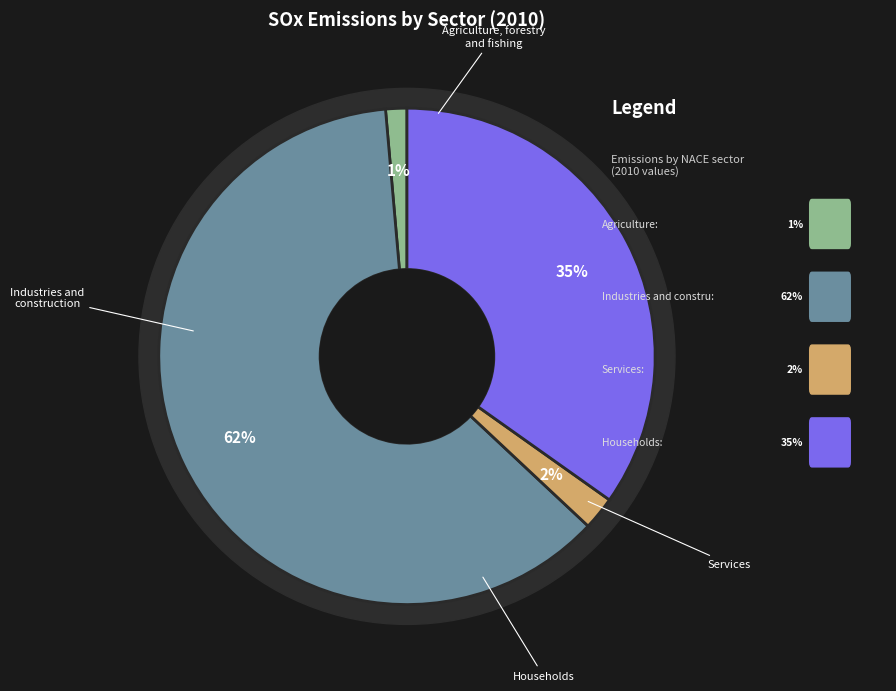

Rank the categories by value from lowest to highest.

Agriculture, forestry and fishing, Services, Households, Industries and construction